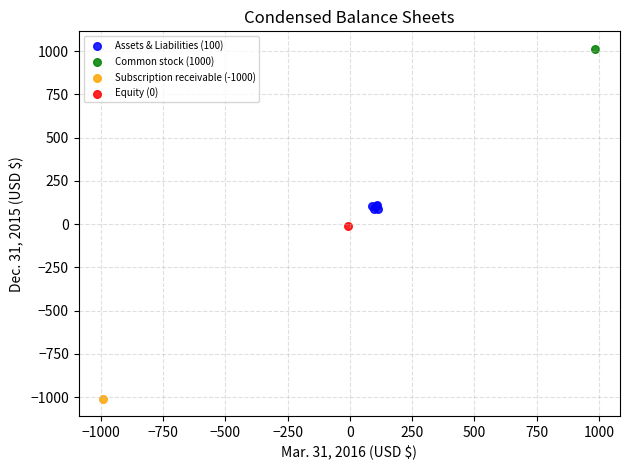

What are all the series names shown in the legend?

Assets & Liabilities (100), Common stock (1000), Subscription receivable (-1000), Equity (0)